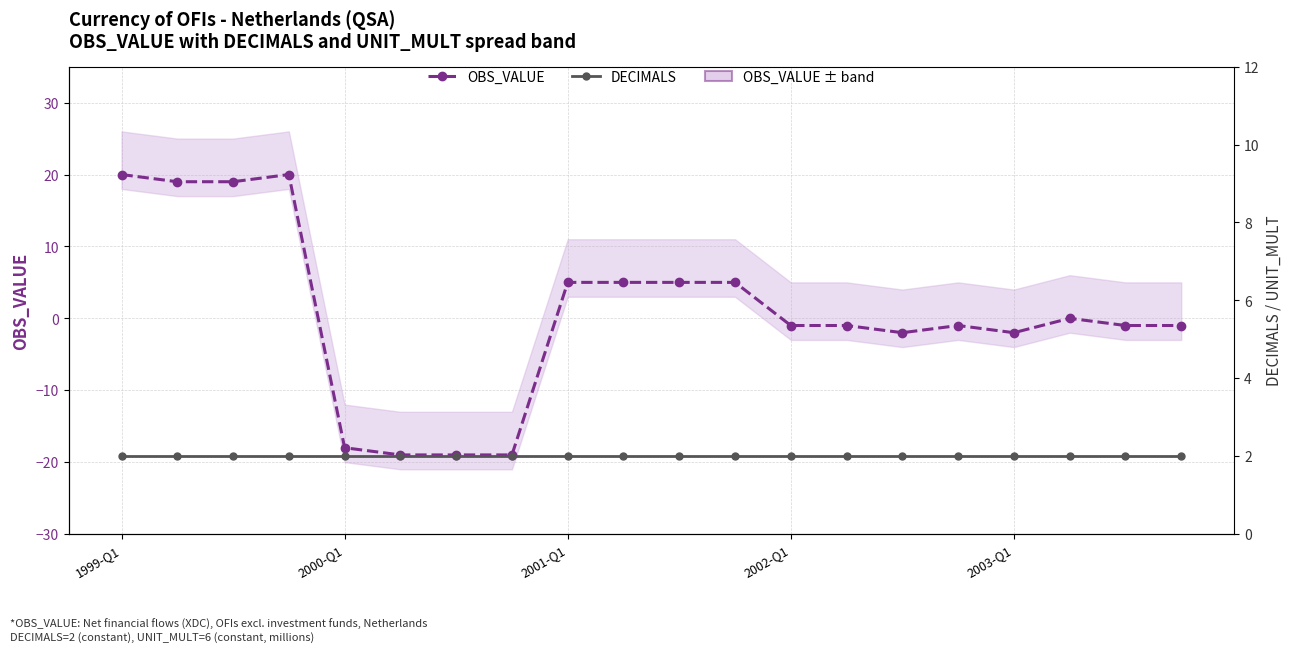

Does the chart display data point markers on the line(s)?

Yes